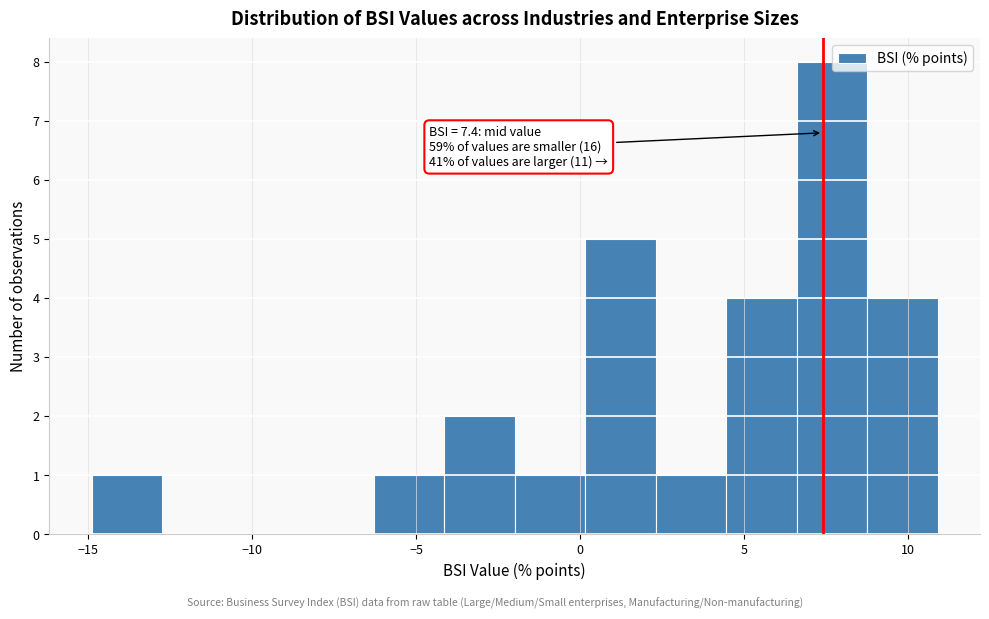

Which range on the x-axis has the tallest bar?

6.60 to 8.75